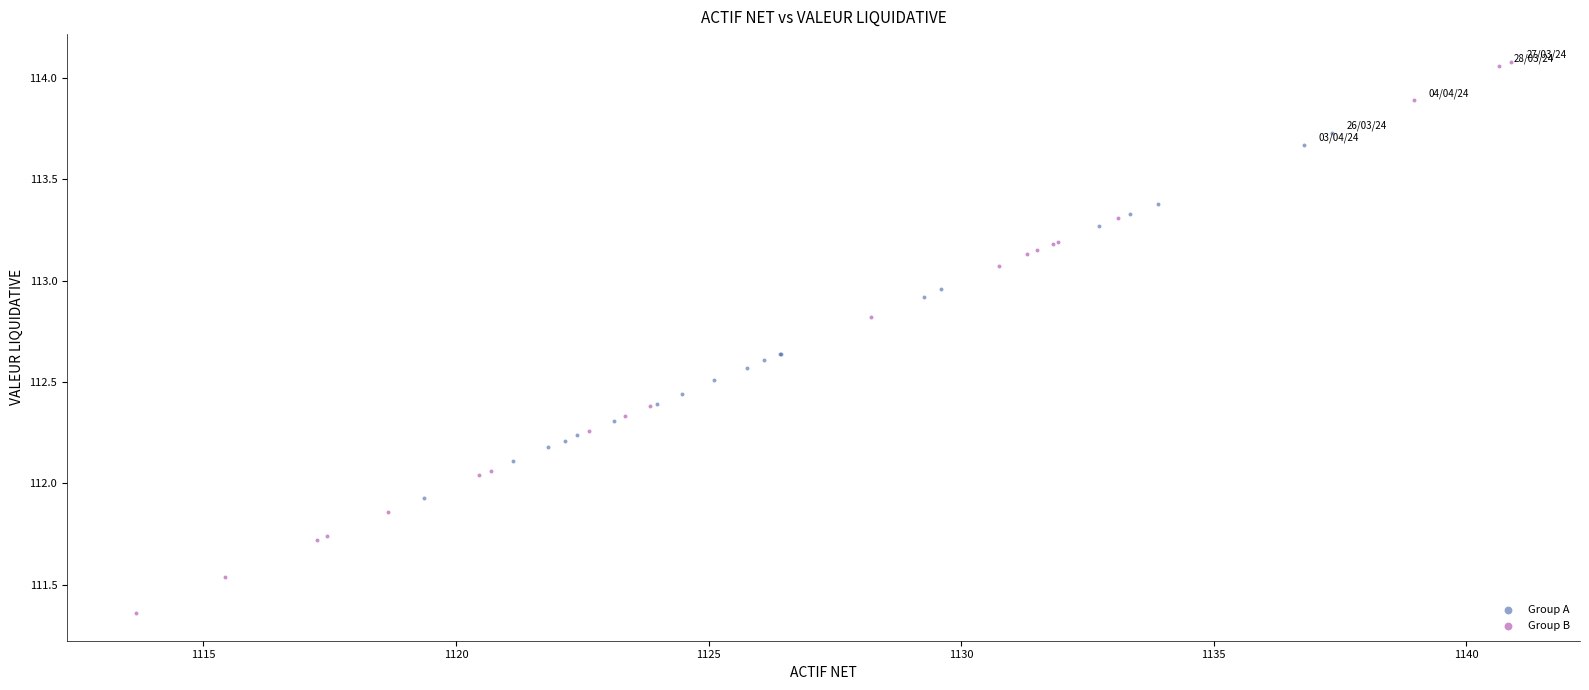

Which series contains the highest Y value?

Group B